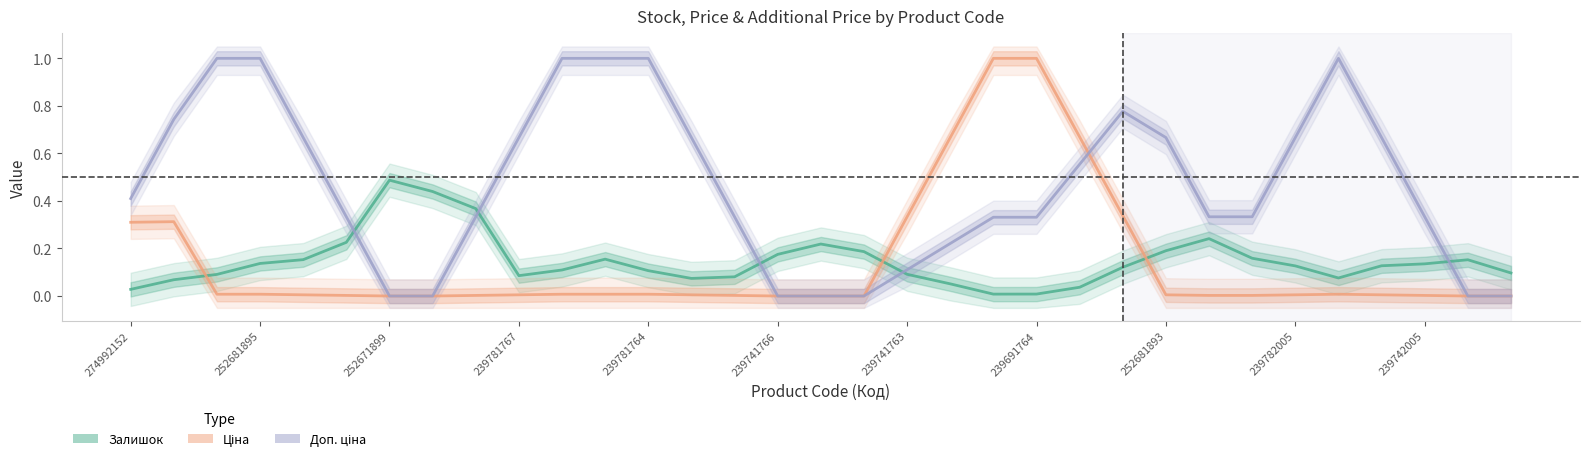

How many lines are shown in the chart?

3